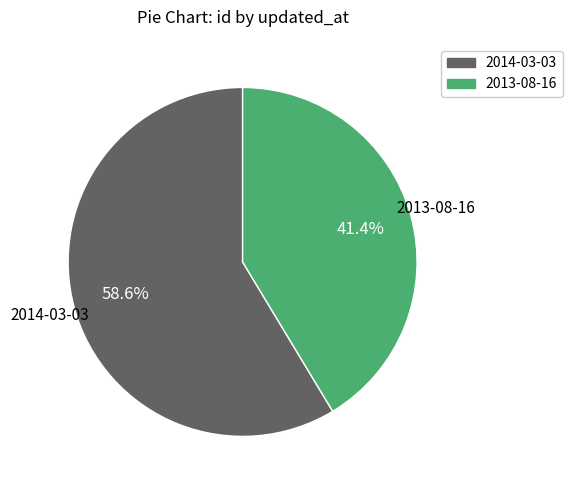

Does any single category account for the majority?

Yes